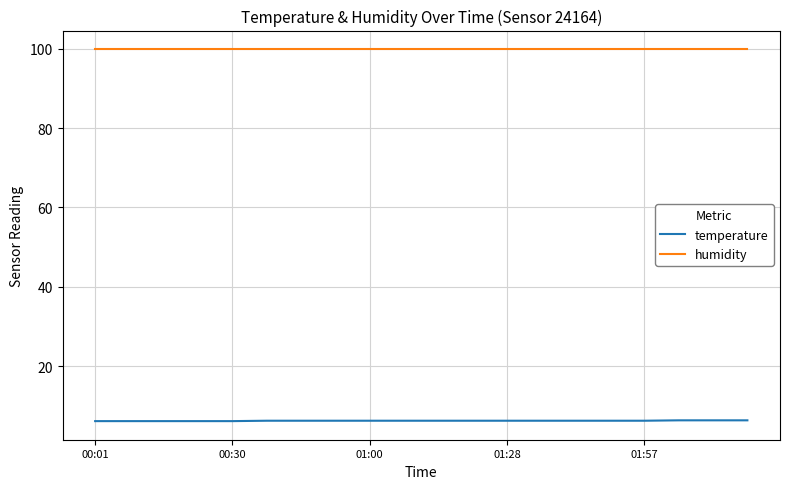

Which series has the largest total across all categories?

humidity